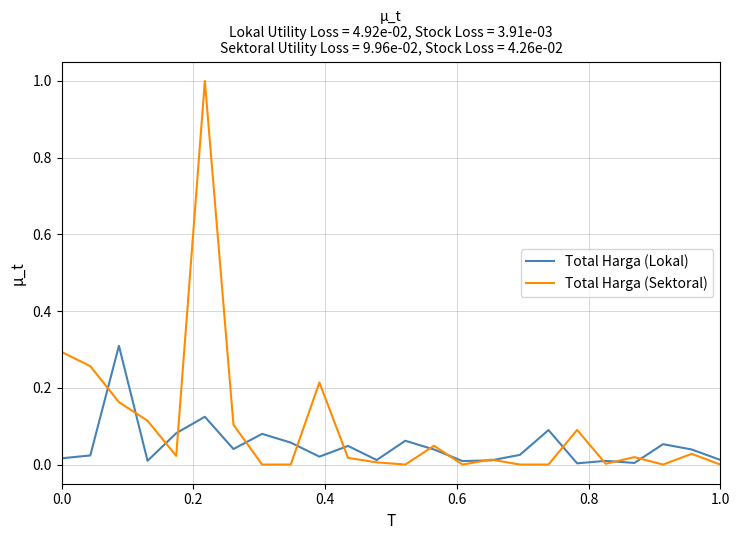

List the series in order of their overall mean, highest first.

Total Harga (Sektoral), Total Harga (Lokal)